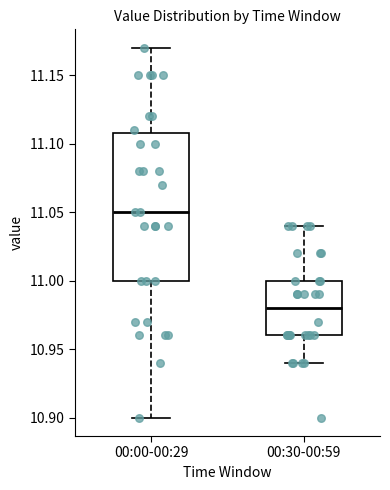

Where does the lower whisker of the box for 00:00-00:29 end on the y-axis? The values are not printed on the chart, so give them approximately, as read against the axis.

10.90